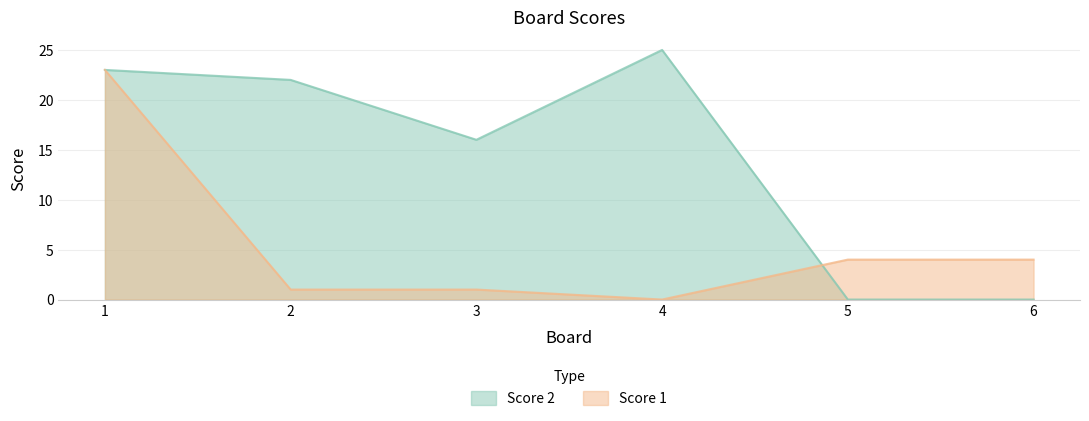

What is the value of the Score 1 point at the 1st from the left?

23